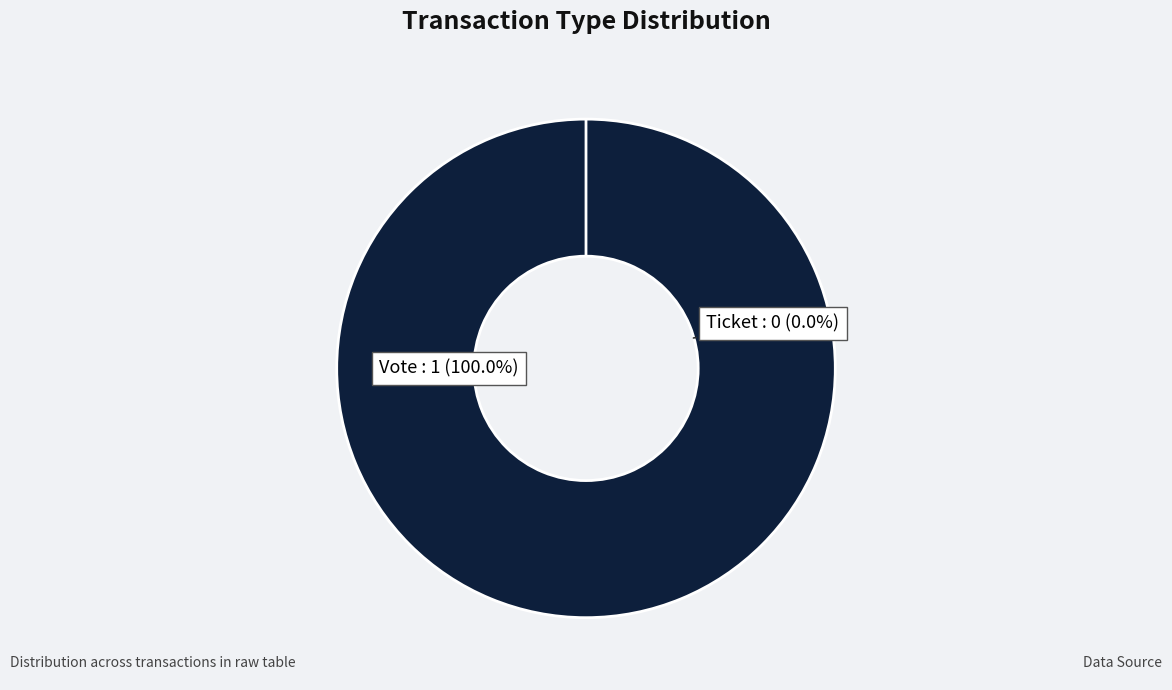

Count the number of slices in the pie.

2